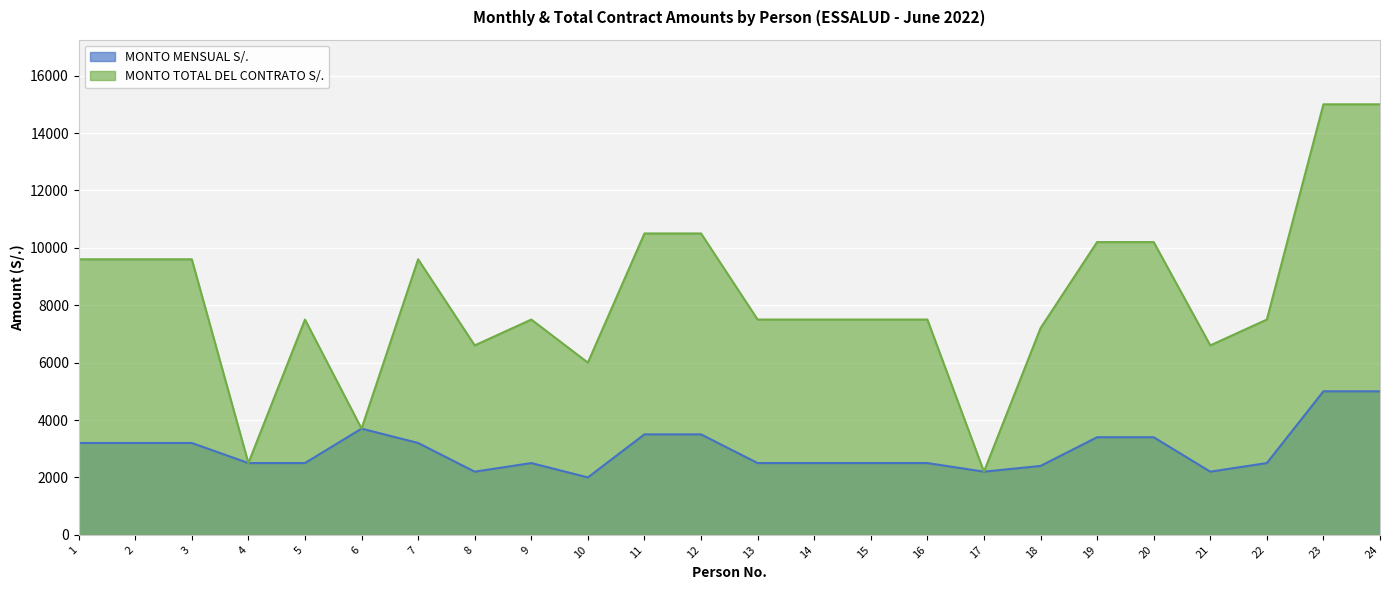

What is the sum of the MONTO TOTAL DEL CONTRATO S/. values at 22 and 9?

15000